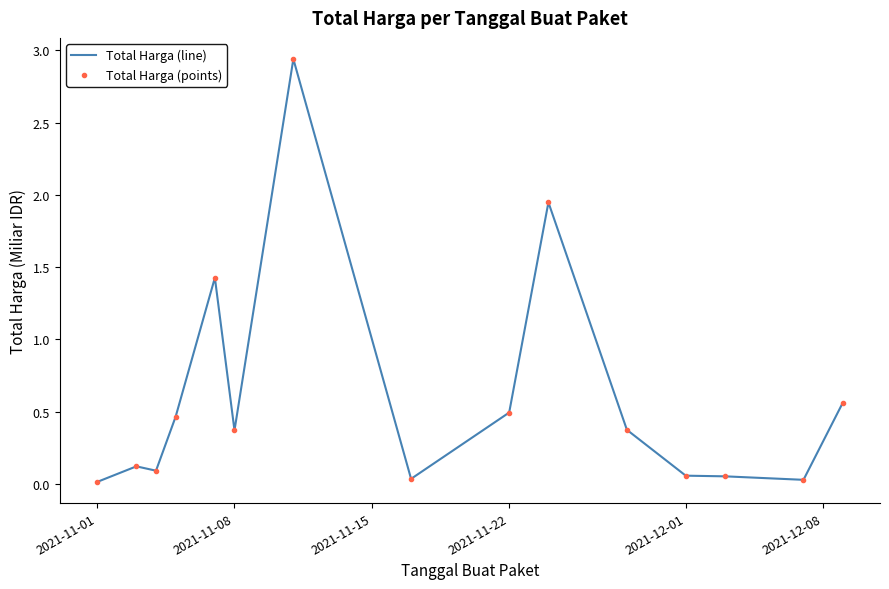

How many distinct data groups are displayed?

2